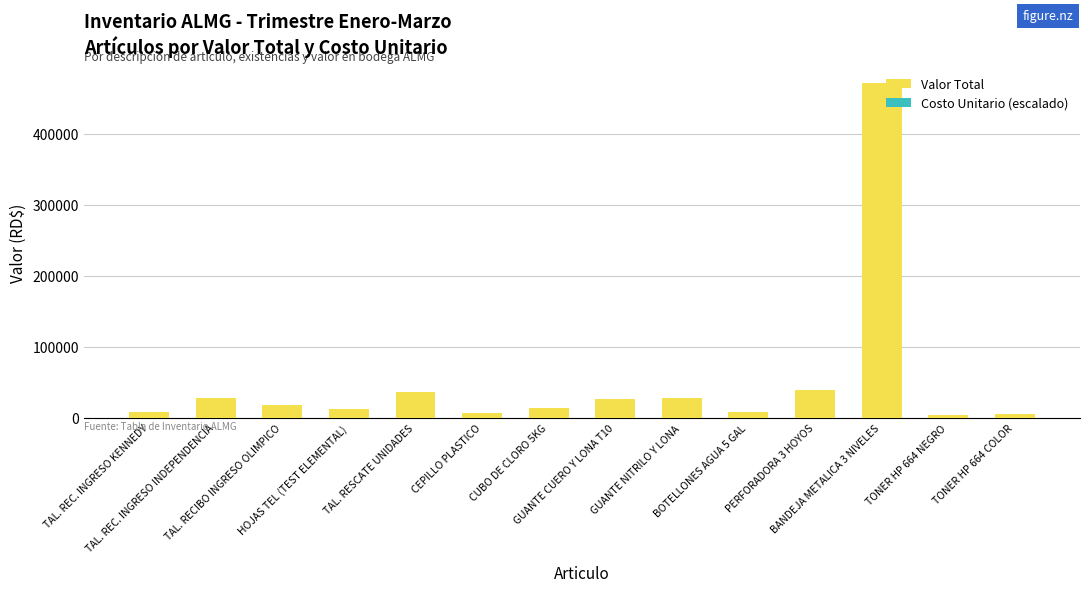

What is the highest value of the Valor Total series?

470580.0